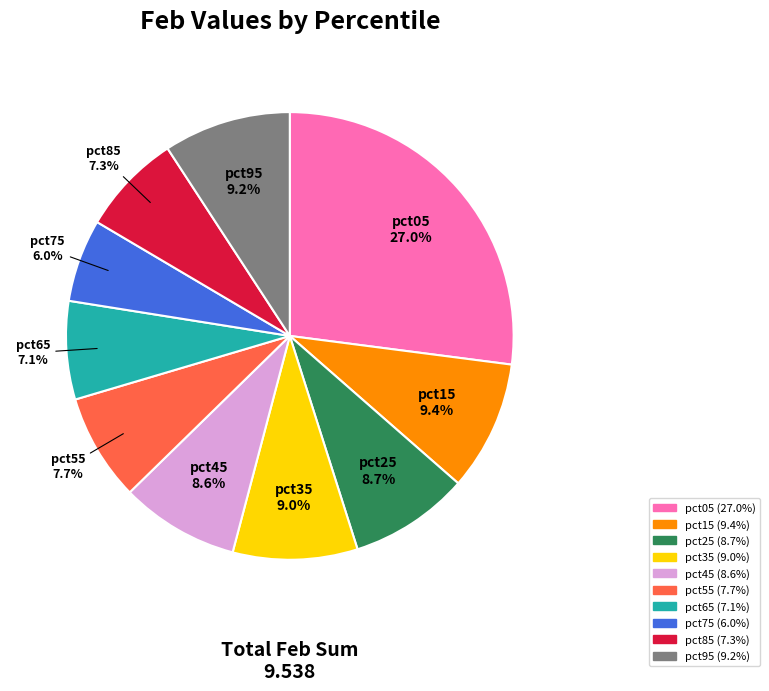

Is there a majority slice in this chart?

No